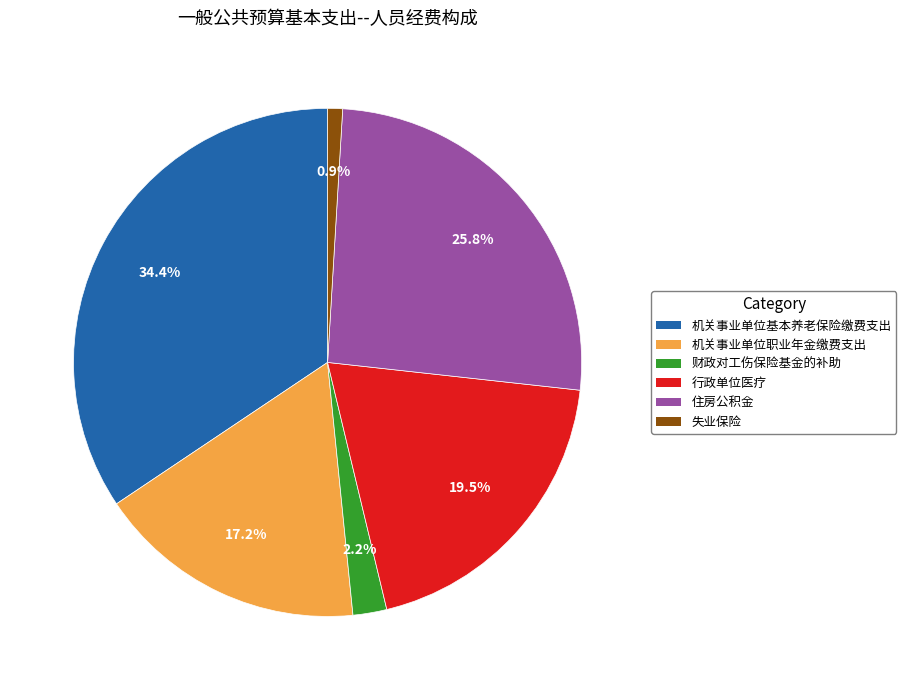

What percentage is the 财政对工伤保险基金的补助 slice, to the nearest percent?

2%